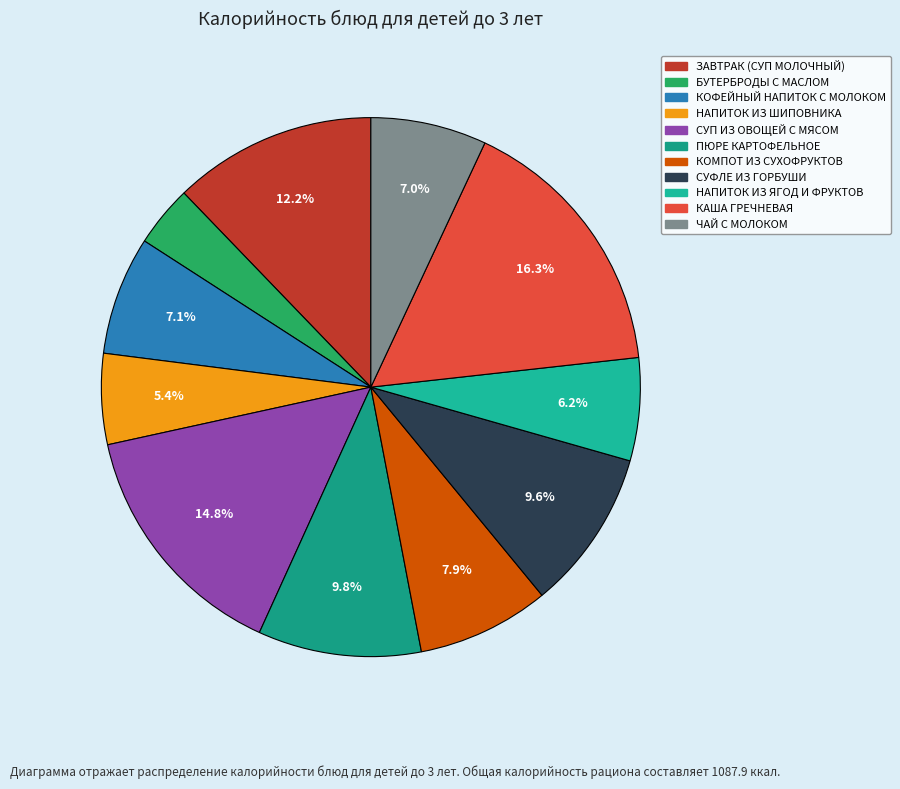

To the nearest percent, what percentage of the pie is БУТЕРБРОДЫ С МАСЛОМ?

4%